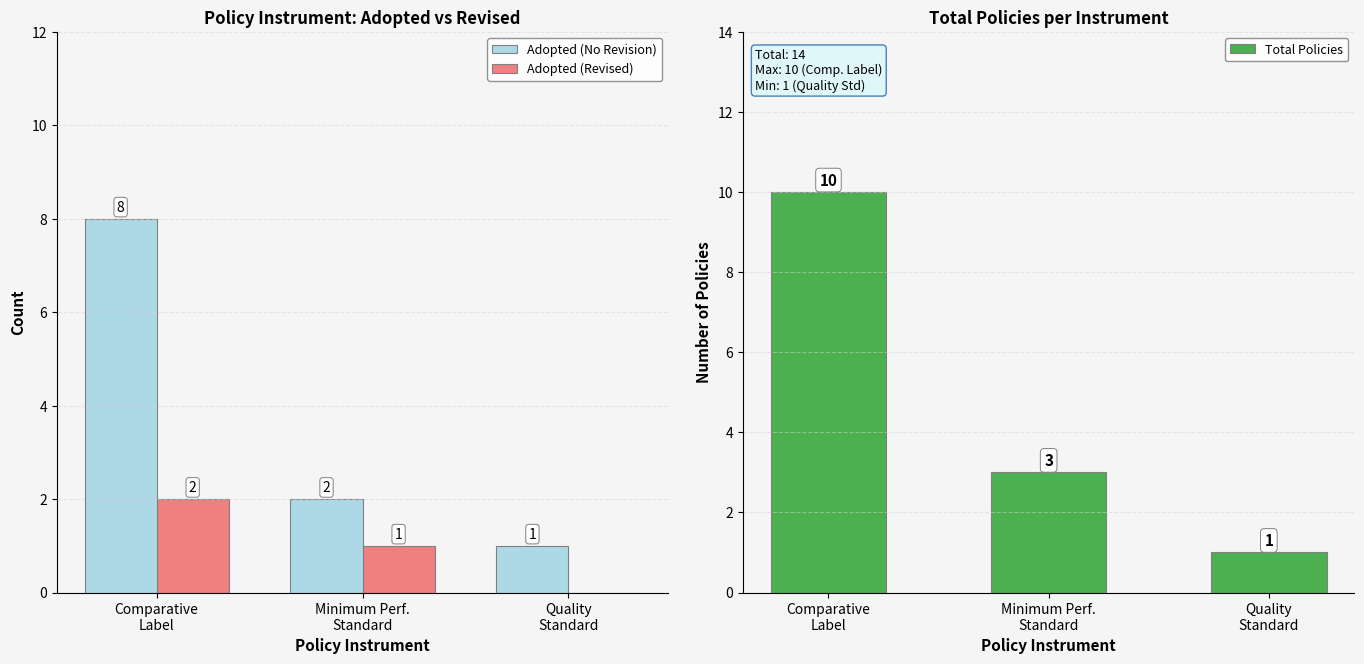

How many groups of bars are there?

3